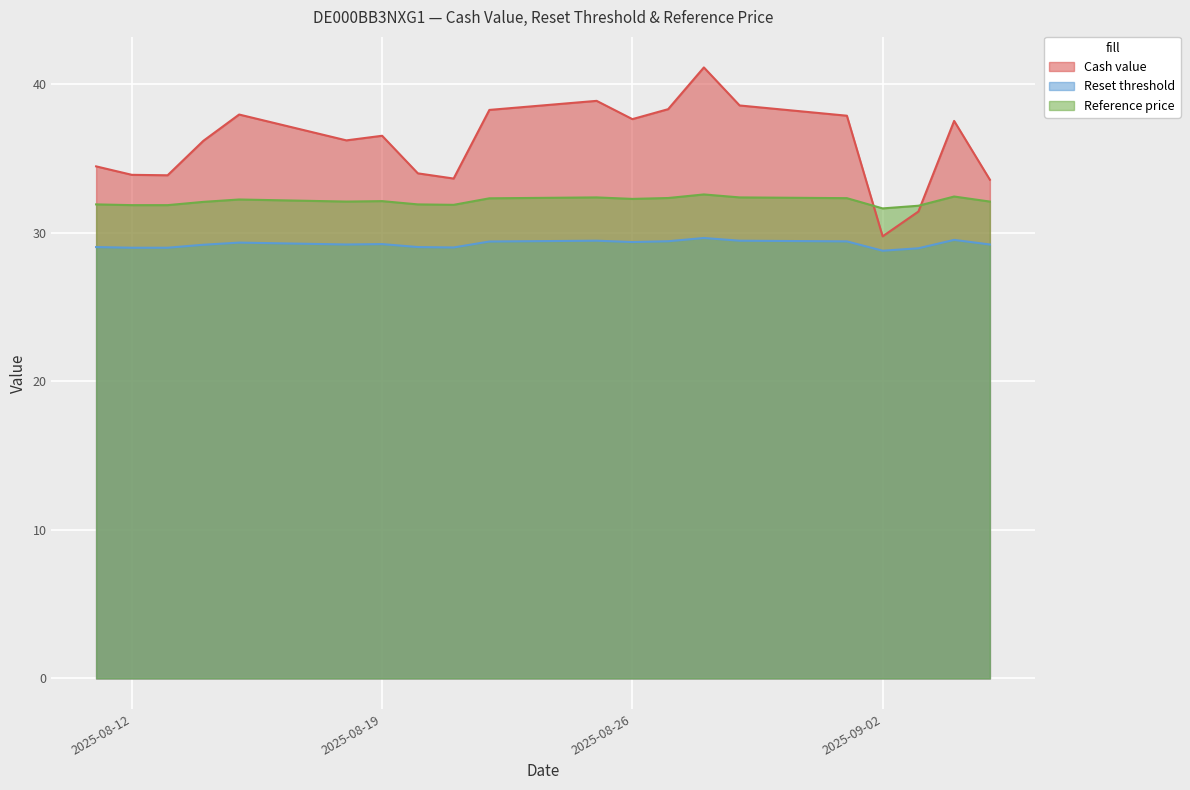

Reading left to right, transcribe all the data shown in this chart.

Cash value: 34.5	33.9	33.9	36.2	38.0	36.2	36.5	34.0	33.6	38.3	38.9	37.6	38.3	41.1	38.6	37.9	29.8	31.4	37.5	33.6
Reset threshold: 29.0	29.0	29.0	29.2	29.3	29.2	29.2	29.0	29.0	29.4	29.5	29.4	29.4	29.6	29.5	29.4	28.8	29.0	29.5	29.2
Reference price: 31.9	31.9	31.9	32.1	32.2	32.1	32.1	31.9	31.9	32.3	32.4	32.3	32.3	32.6	32.4	32.3	31.6	31.8	32.4	32.1